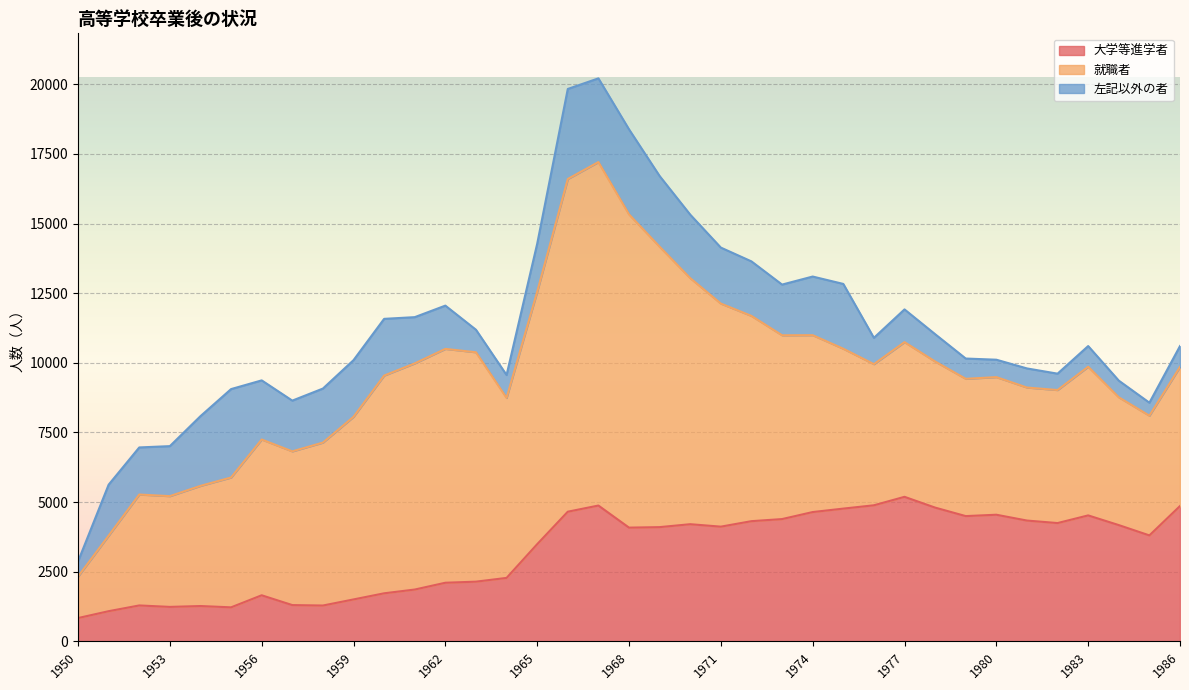

Reading left to right, list all the values displayed in this chart.

大学等進学者: 1950=837	1951=1084	1952=1290	1953=1238	1954=1269	1955=1222	1956=1655	1957=1303	1958=1287	1959=1506	1960=1726	1961=1861	1962=2105	1963=2144	1964=2279	1965=3490	1966=4656	1967=4877	1968=4084	1969=4102	1970=4207	1971=4119	1972=4316	1973=4391	1974=4643	1975=4767	1976=4886	1977=5190	1978=4803	1979=4498	1980=4547	1981=4338	1982=4248	1983=4523	1984=4175	1985=3805	1986=4859
就職者: 1950=1490	1951=2712	1952=3982	1953=3977	1954=4314	1955=4662	1956=5593	1957=5519	1958=5850	1959=6557	1960=7817	1961=8120	1962=8396	1963=8236	1964=6463	1965=9064	1966=11946	1967=12332	1968=11247	1969=10068	1970=8834	1971=8009	1972=7369	1973=6599	1974=6351	1975=5740	1976=5067	1977=5554	1978=5246	1979=4929	1980=4941	1981=4776	1982=4776	1983=5338	1984=4589	1985=4298	1986=4996
左記以外の者: 1950=542	1951=1830	1952=1691	1953=1795	1954=2503	1955=3174	1956=2123	1957=1822	1958=1940	1959=2034	1960=2037	1961=1660	1962=1554	1963=809	1964=822	1965=1721	1966=3232	1967=3005	1968=3053	1969=2538	1970=2280	1971=2010	1972=1958	1973=1820	1974=2105	1975=2327	1976=945	1977=1175	1978=981	1979=728	1980=625	1981=686	1982=588	1983=742	1984=598	1985=466	1986=748